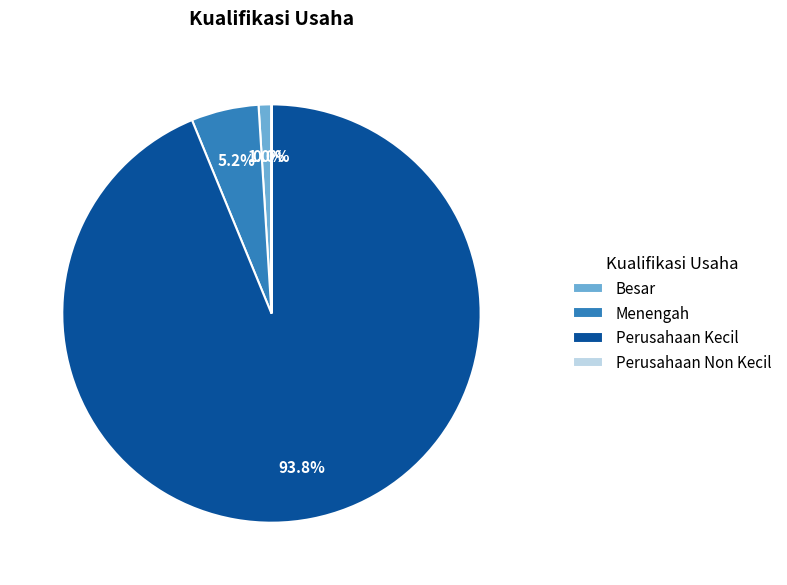

Which slice represents more than half of the pie?

Perusahaan Kecil